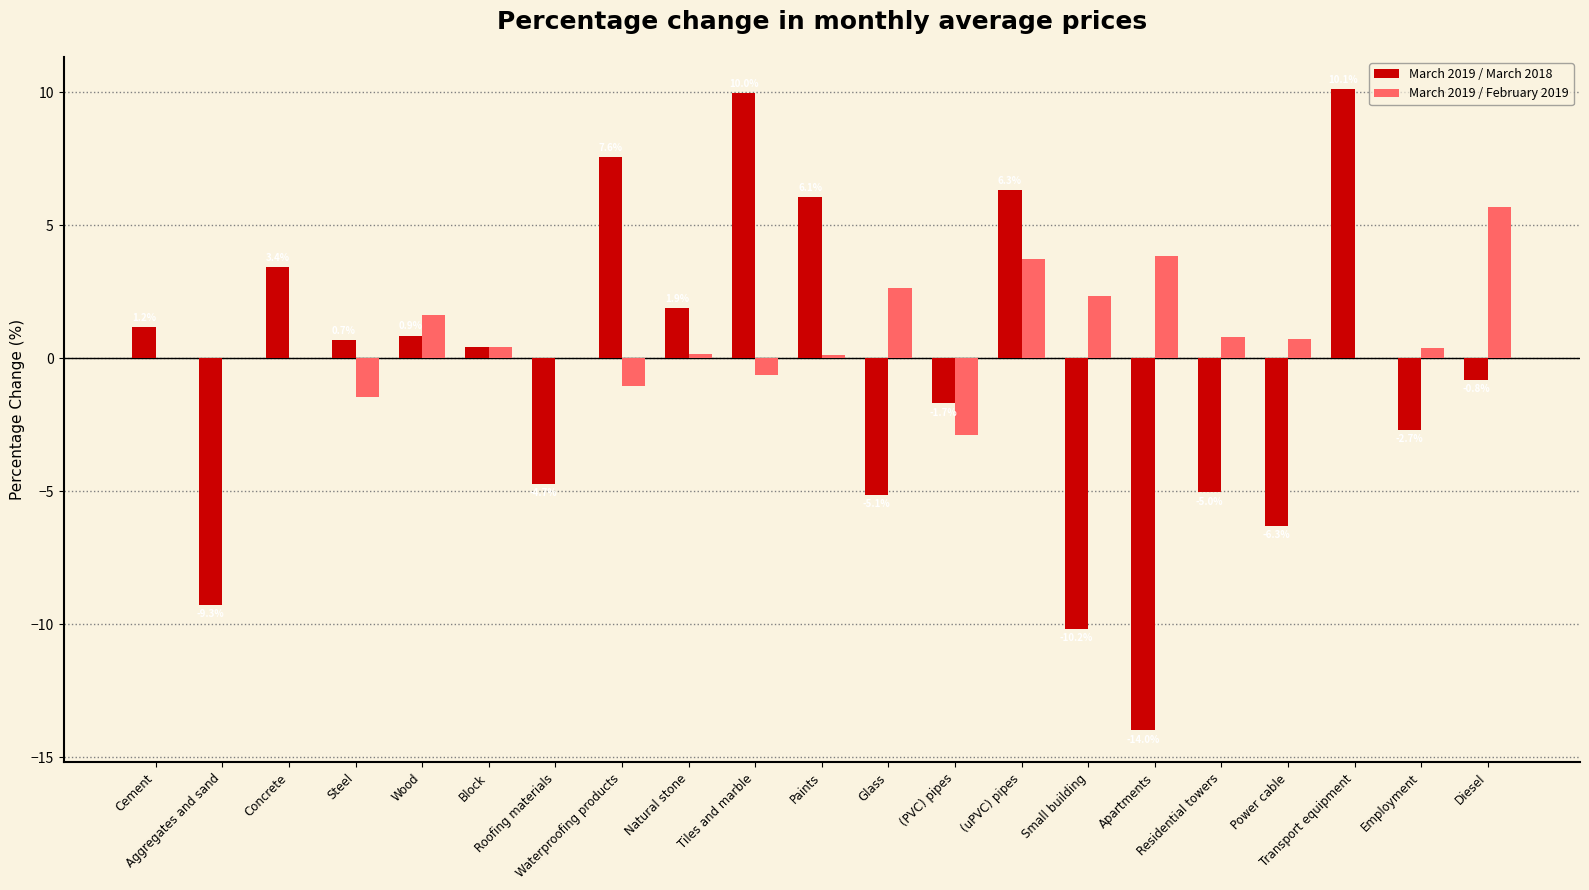

What is the sum of all March 2019 / March 2018 values?

-11.4